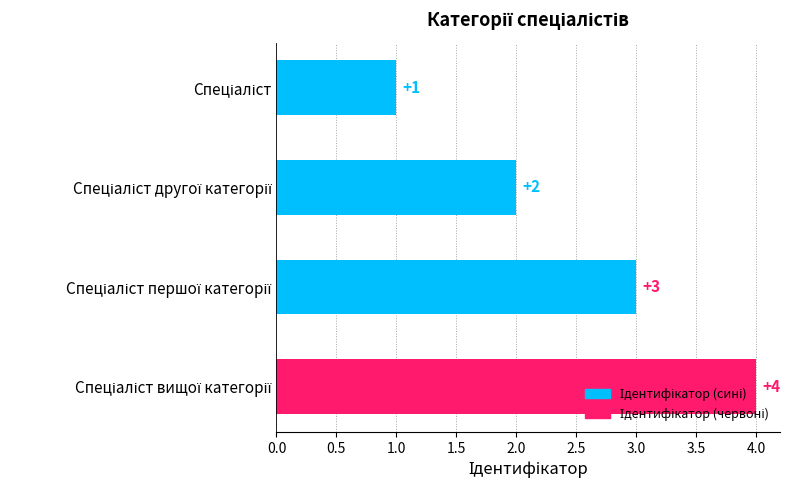

Count the number of data series in this chart.

1